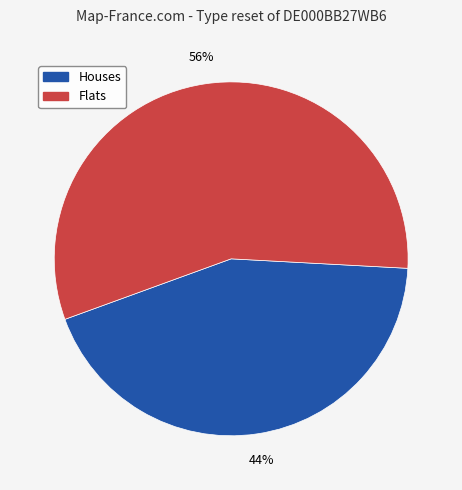

Does any single category account for the majority?

Yes